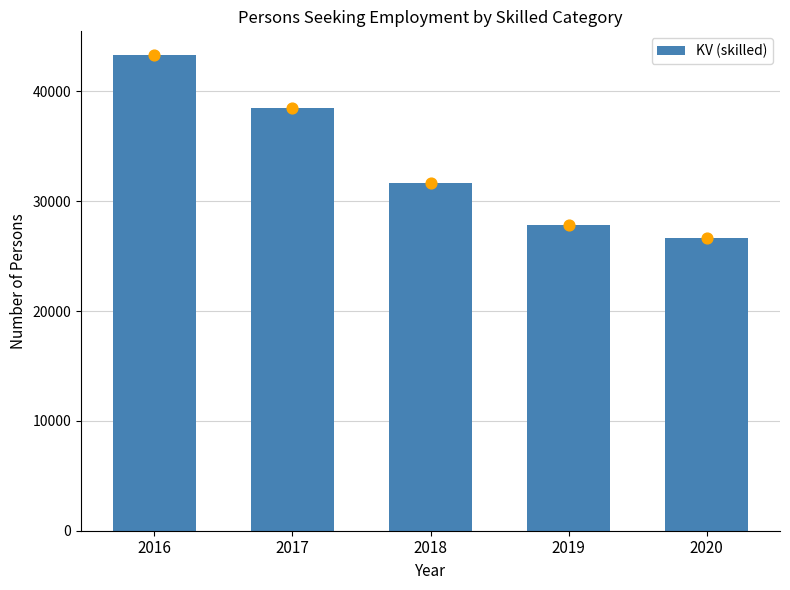

Approximately how many times larger is the value at 2017 compared to 2019?

1.4